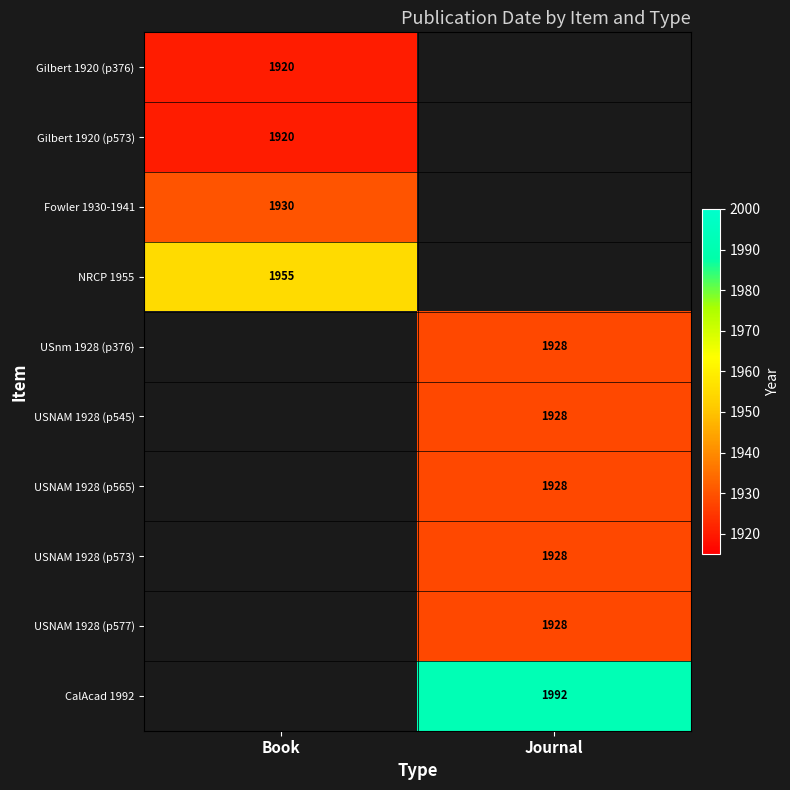

How many distinct data groups are displayed?

10